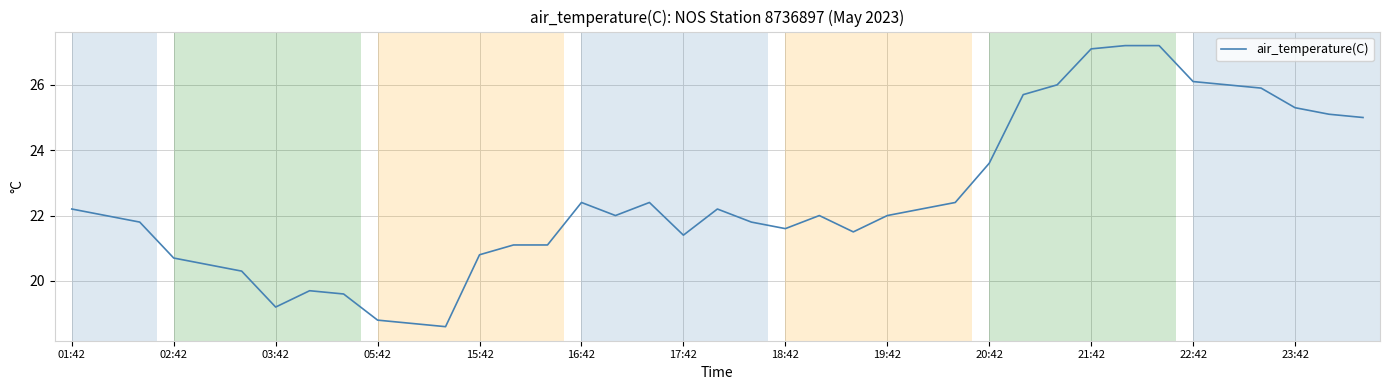

Does the chart display data point markers on the line(s)?

No